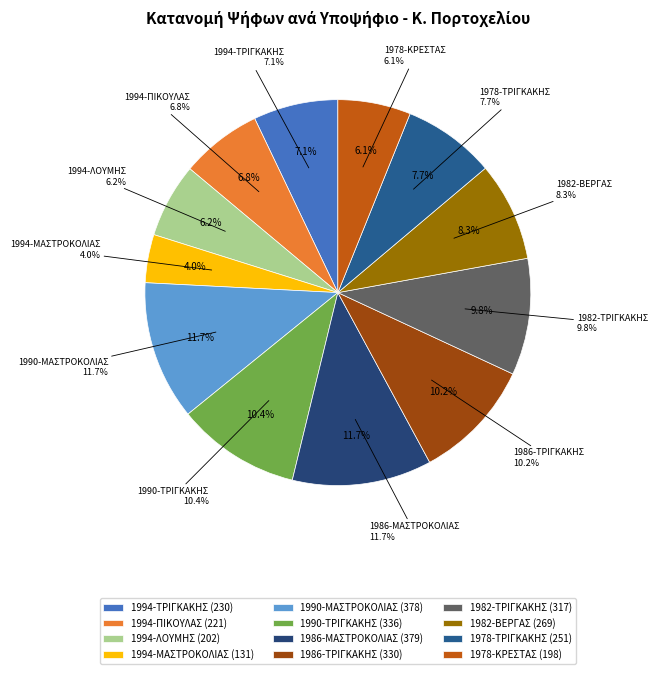

Which slice is the largest?

1986-ΜΑΣΤΡΟΚΟΛΙΑΣ